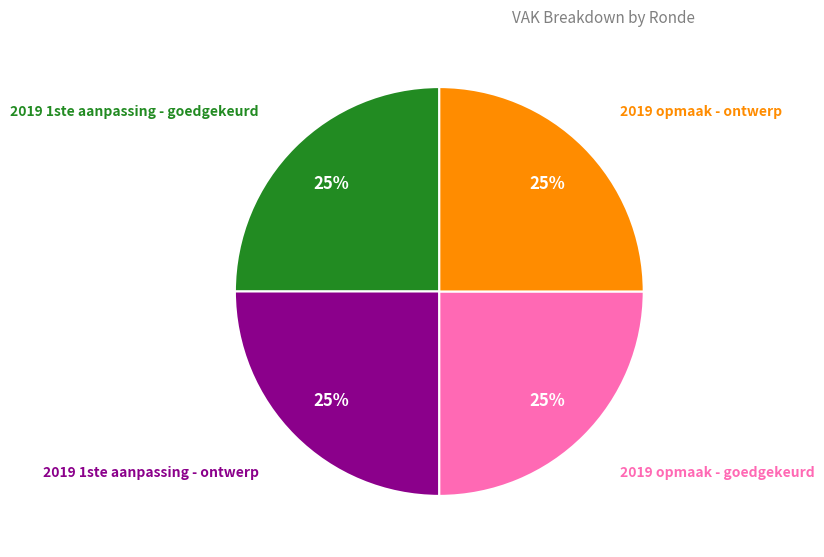

Is there a majority slice in this chart?

No